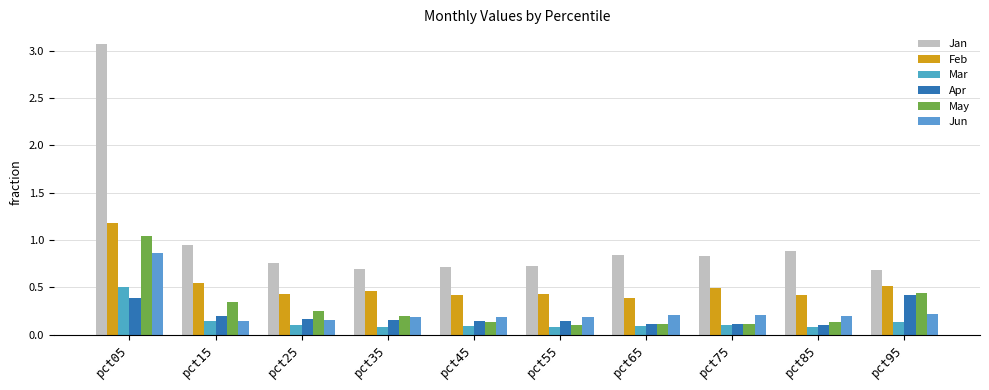

How many data points does each series have?

10